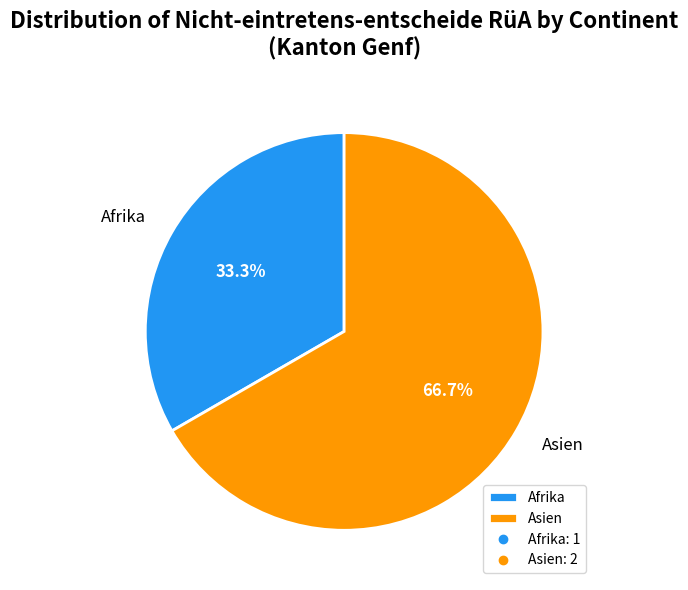

What is the ratio of the value at Asien to the value at Afrika?

2.0